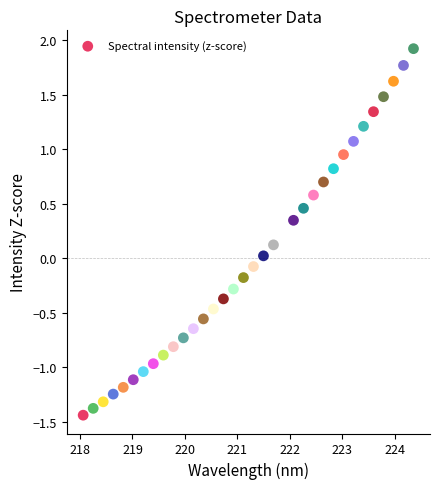

What is the range of Y values (max minus min)?

3.4